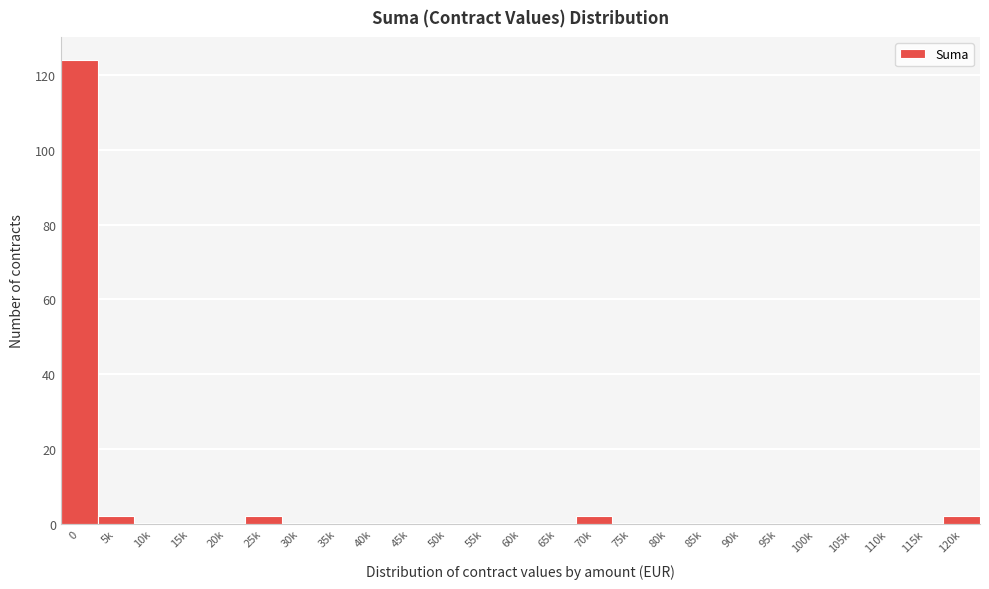

Reading right to left, transcribe all the data shown in this chart.

120k=2	115k=0	110k=0	105k=0	100k=0	95k=0	90k=0	85k=0	80k=0	75k=0	70k=2	65k=0	60k=0	55k=0	50k=0	45k=0	40k=0	35k=0	30k=0	25k=2	20k=0	15k=0	10k=0	5k=2	0=124